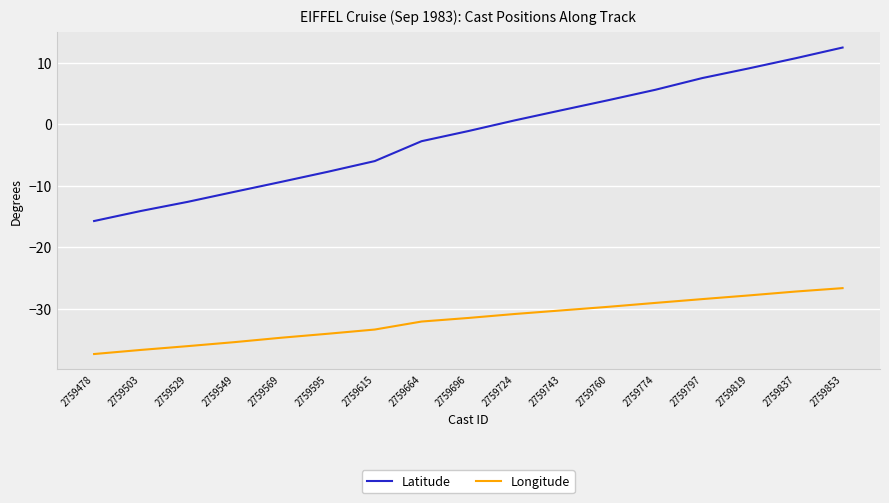

True or false: Latitude and Longitude cross at least once.

False